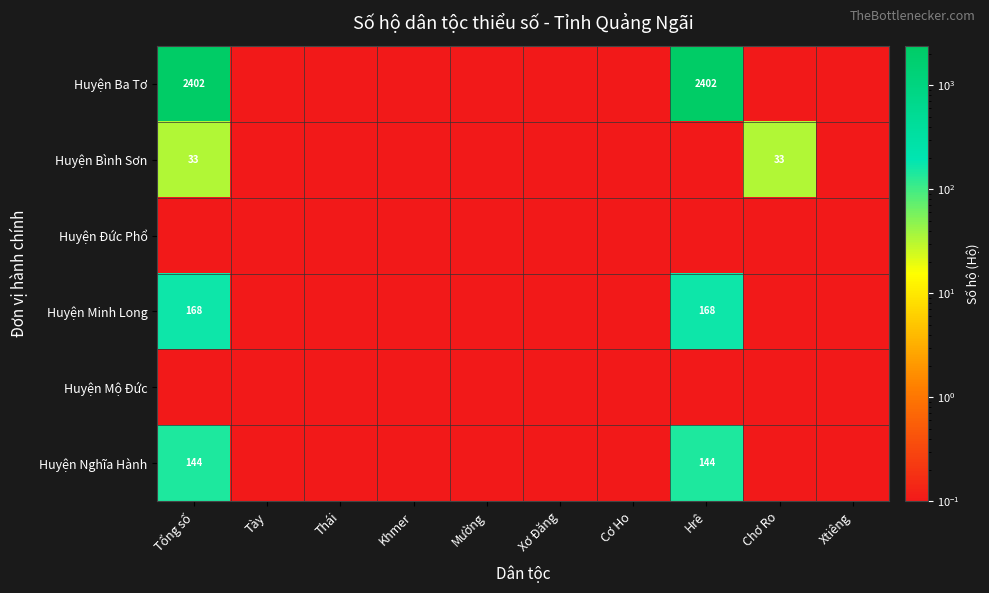

What is the total value across all series at Xơ Đăng?

0.6